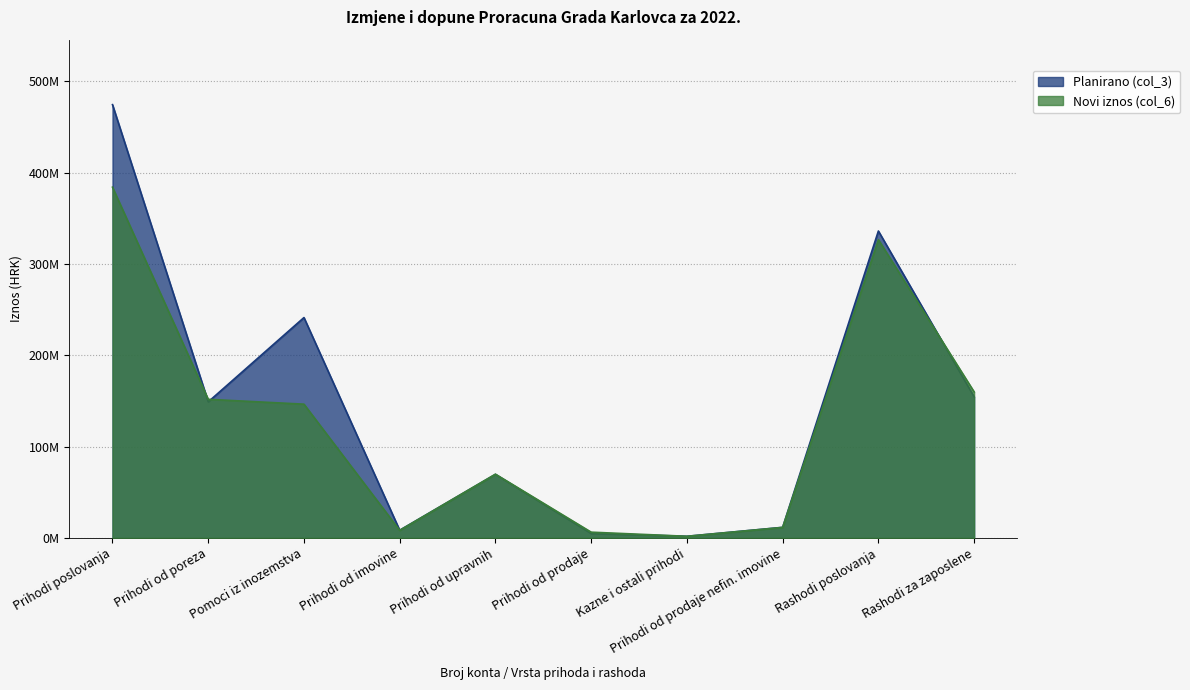

How many categories are shown in the chart?

10